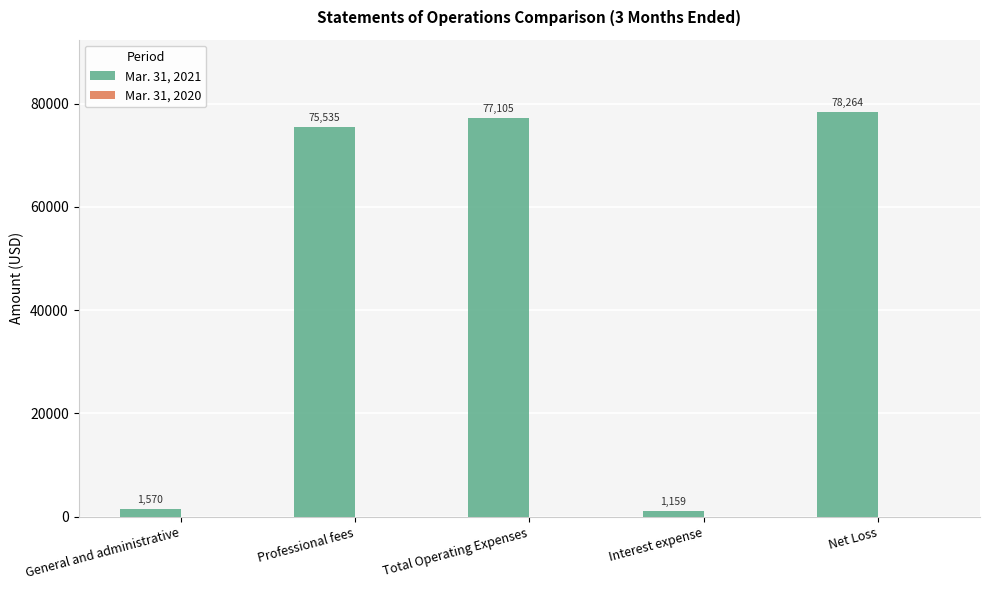

Rank the categories by value from lowest to highest.

Interest expense, General and administrative, Professional fees, Total Operating Expenses, Net Loss